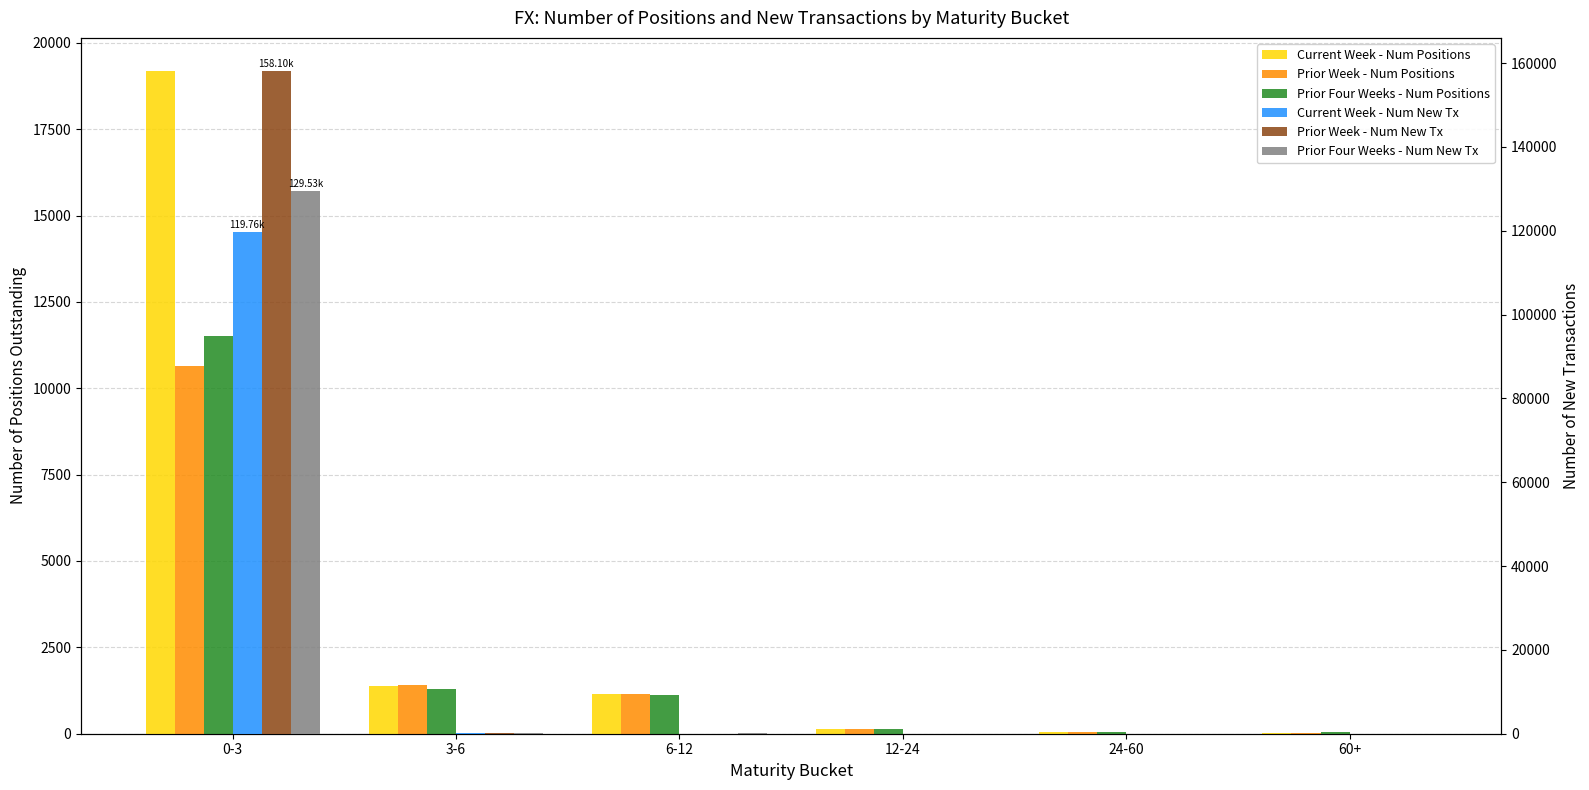

Where is Prior Week - Num New Tx nearest to the value 79049?

3-6